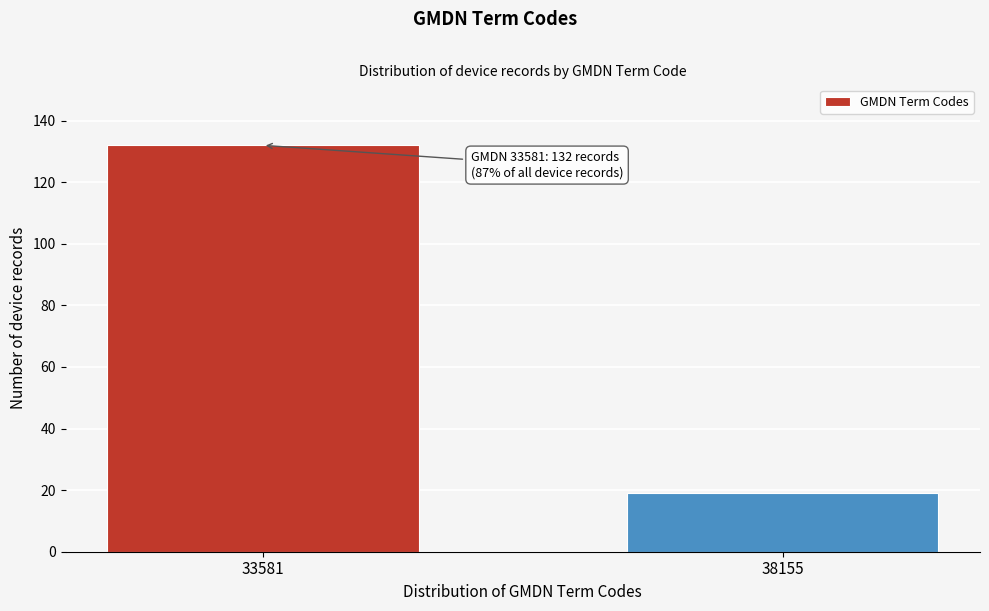

Reading left to right, transcribe all the data shown in this chart.

33581=132	38155=19